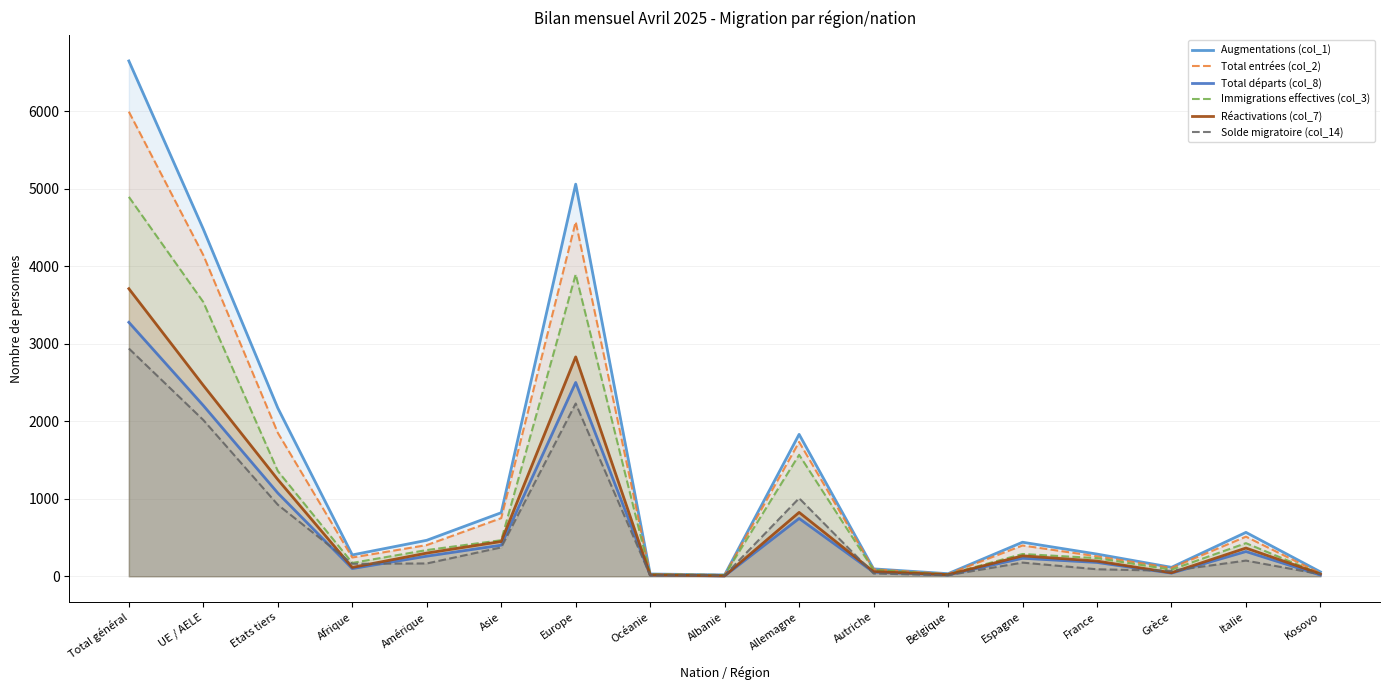

What is the sum of the Total entrées (col_2) values at Belgique and Albanie?

45